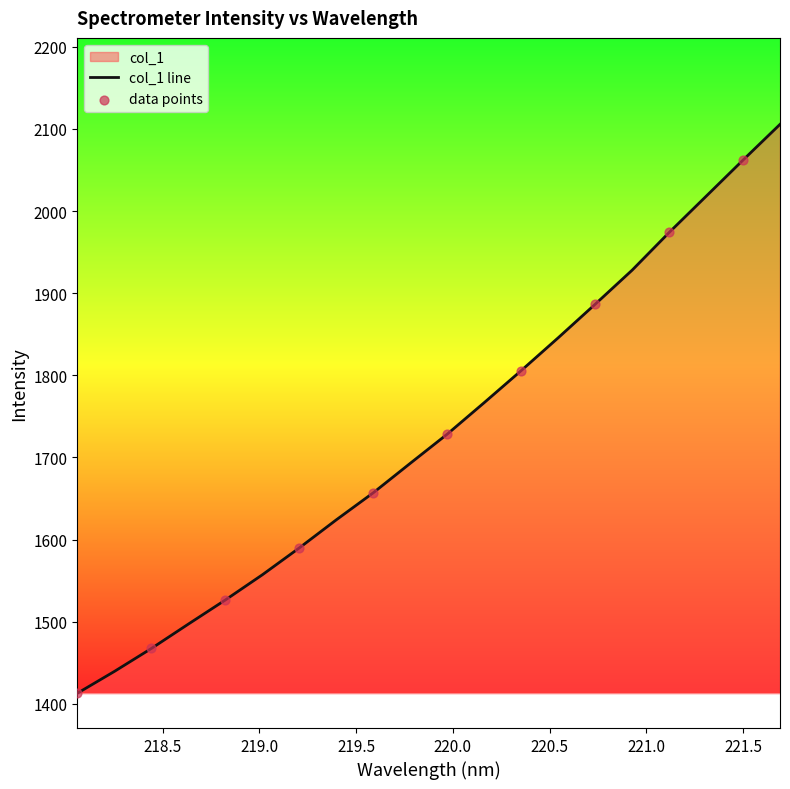

Which has a higher value, 219.9712 or 221.3083?

221.3083